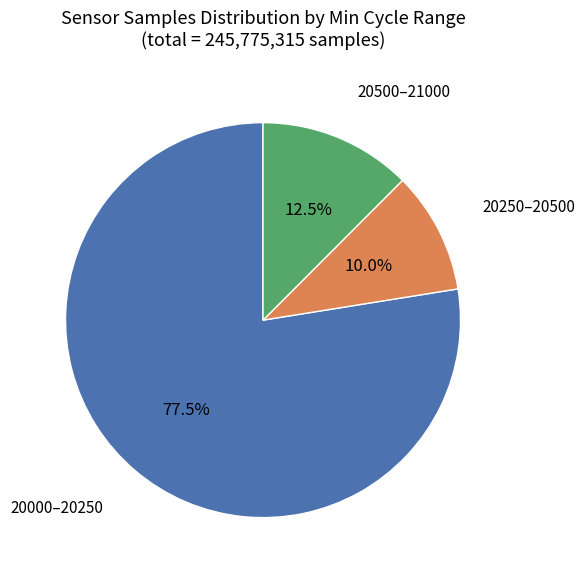

Does any single category account for the majority?

Yes